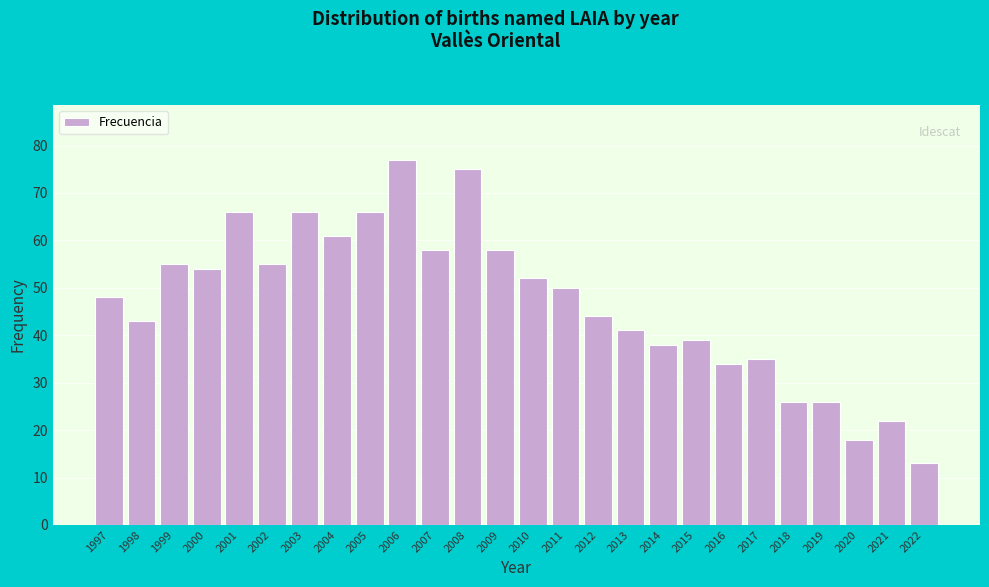

Reading left to right, what are all the values shown in this chart?

1997=48	1998=43	1999=55	2000=54	2001=66	2002=55	2003=66	2004=61	2005=66	2006=77	2007=58	2008=75	2009=58	2010=52	2011=50	2012=44	2013=41	2014=38	2015=39	2016=34	2017=35	2018=26	2019=26	2020=18	2021=22	2022=13